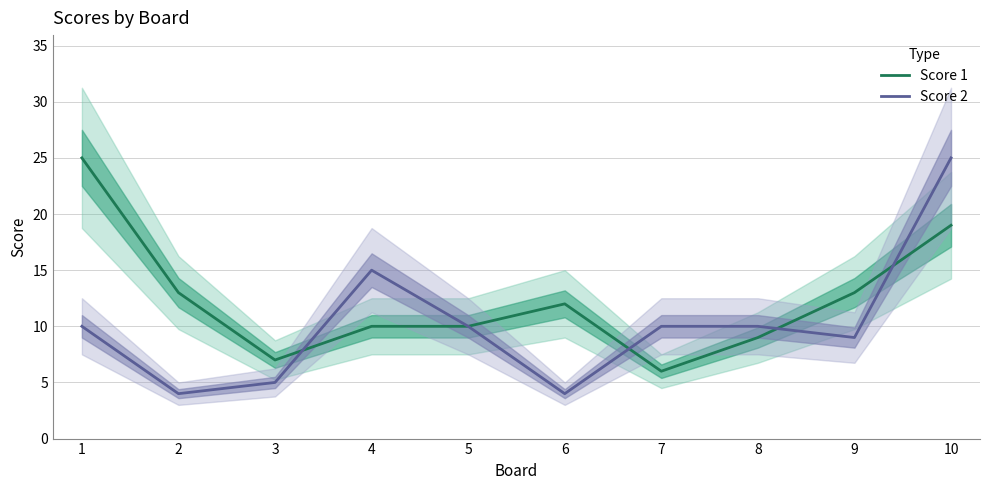

Which series ends up on top after the final intersection of Score 2 and Score 1?

Score 2